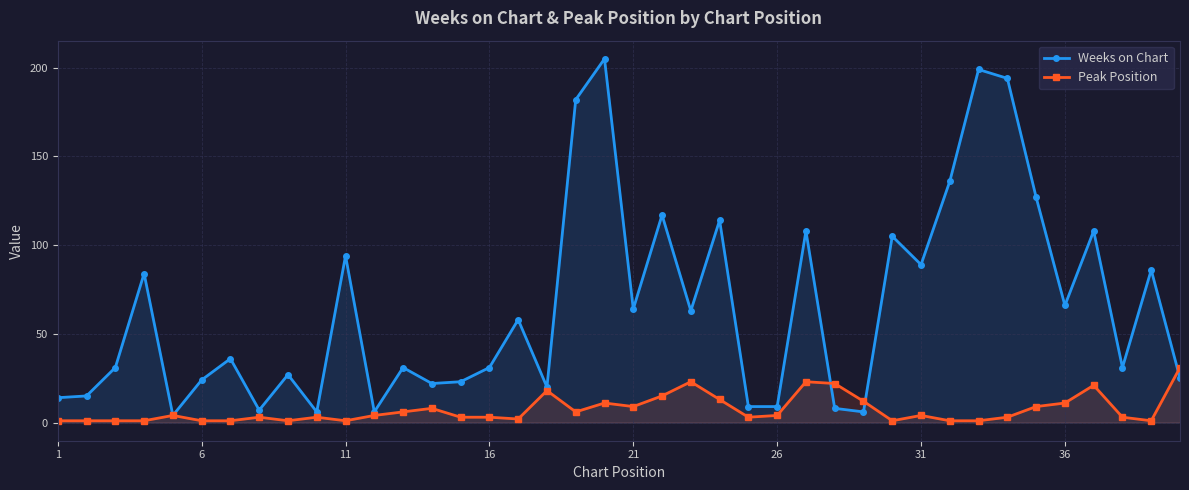

Rank the series by their average value, from highest to lowest.

Weeks on Chart, Peak Position